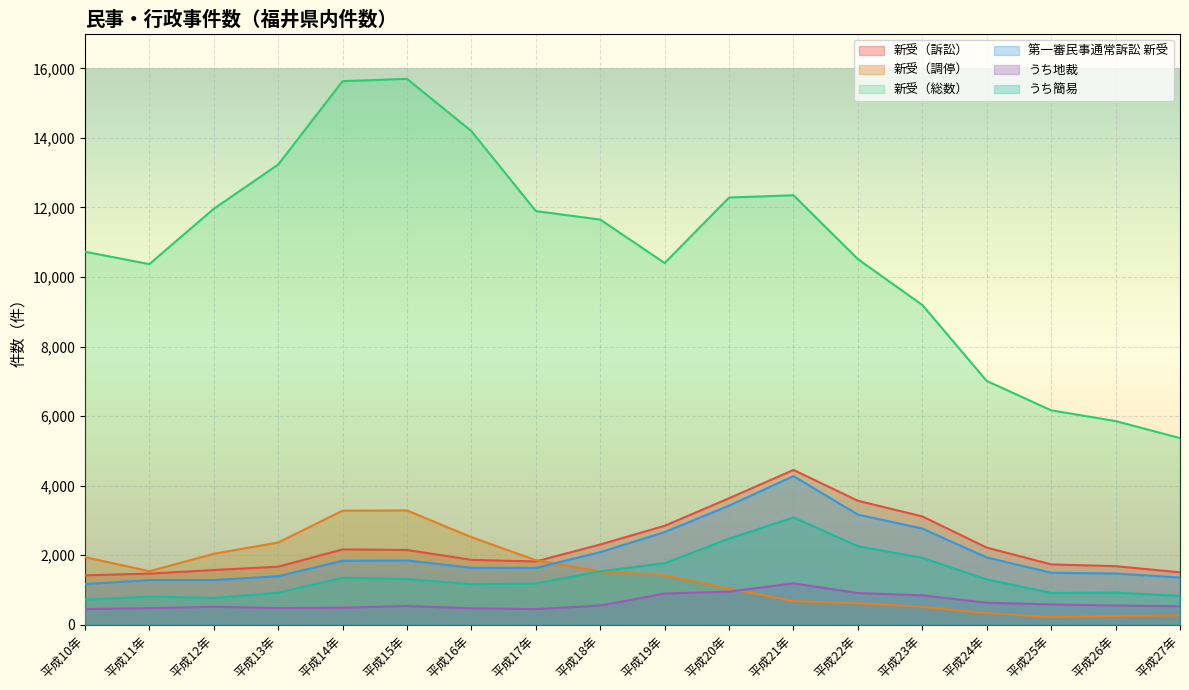

What position from the right is 平成27年?

1